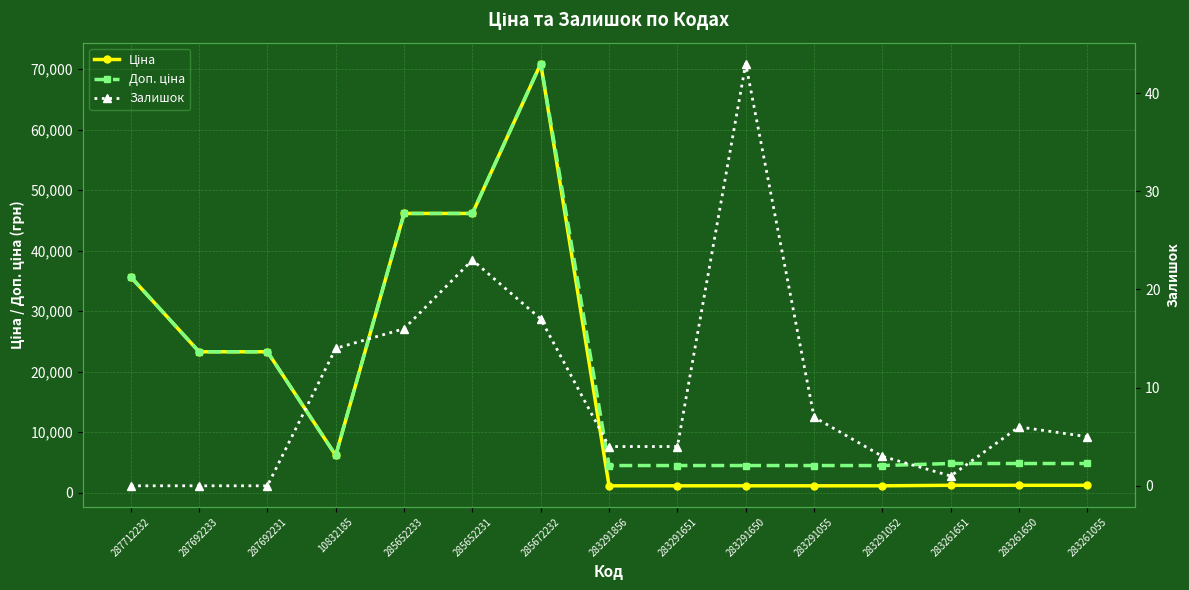

What is the sum of the Доп. ціна values at 10832185 and 283291650?

10612.8